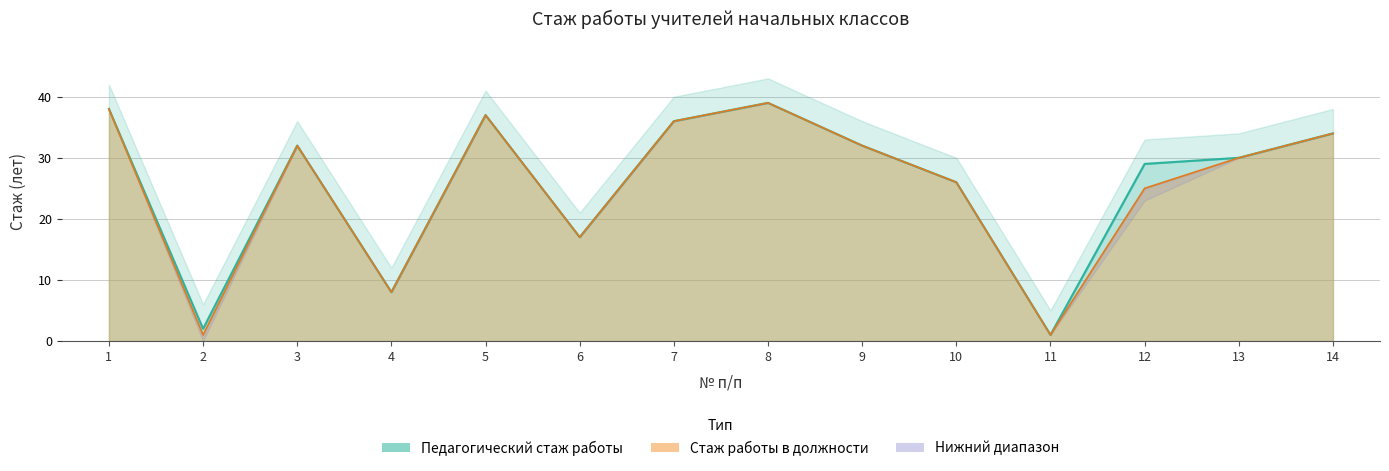

True or false: Педагогический стаж работы has more than 0 interior local peaks.

True